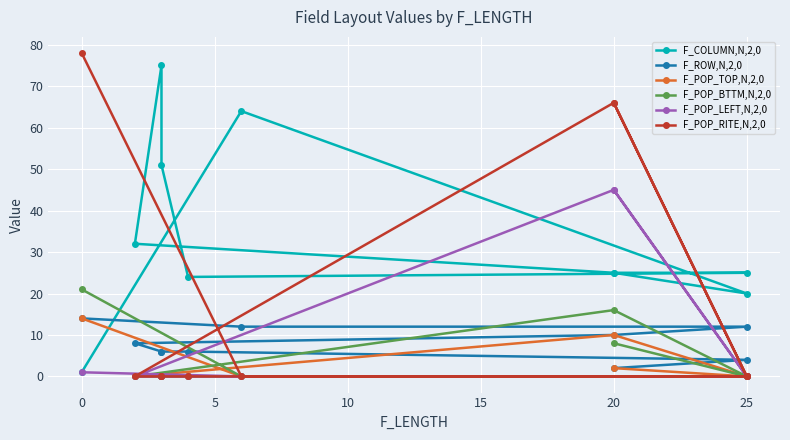

Which series changed the most between 20 and 0?

F_POP_LEFT,N,2,0